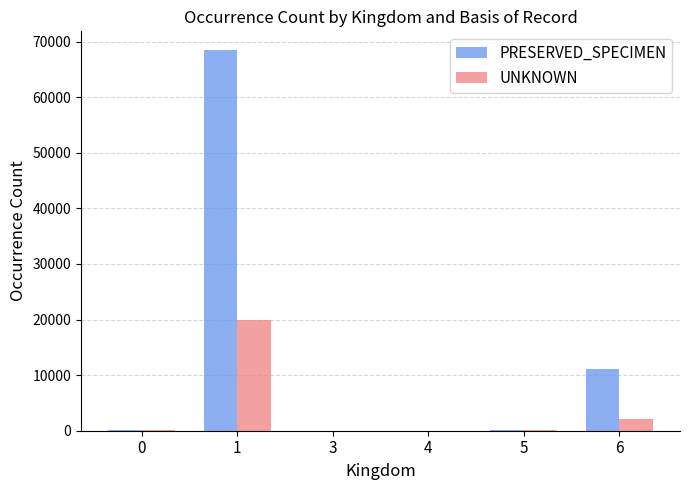

What are all the series names shown in the legend?

PRESERVED_SPECIMEN, UNKNOWN